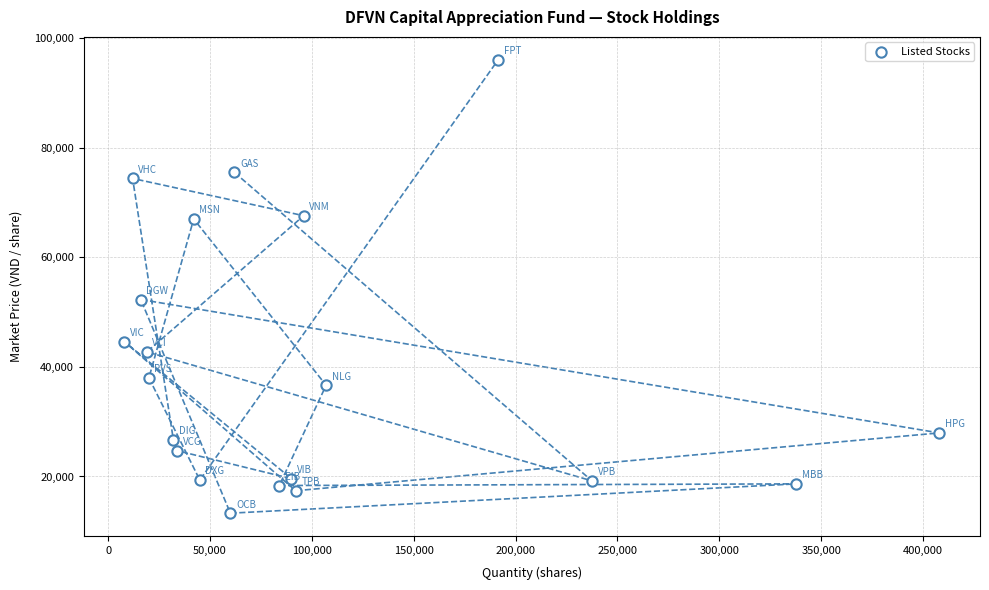

What Y value in the scatter plot is closest to 54700?

52300